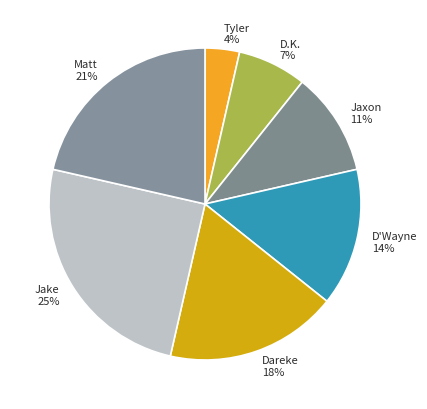

Rank the categories by value from lowest to highest.

Tyler, D.K., Jaxon, D'Wayne, Dareke, Matt, Jake